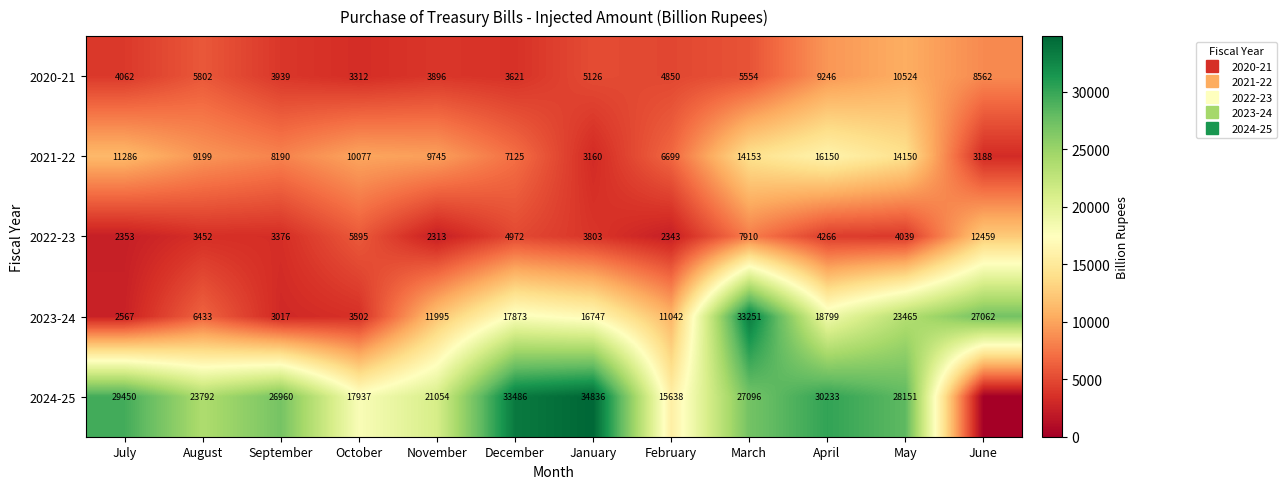

Between July and September, which is larger?

July